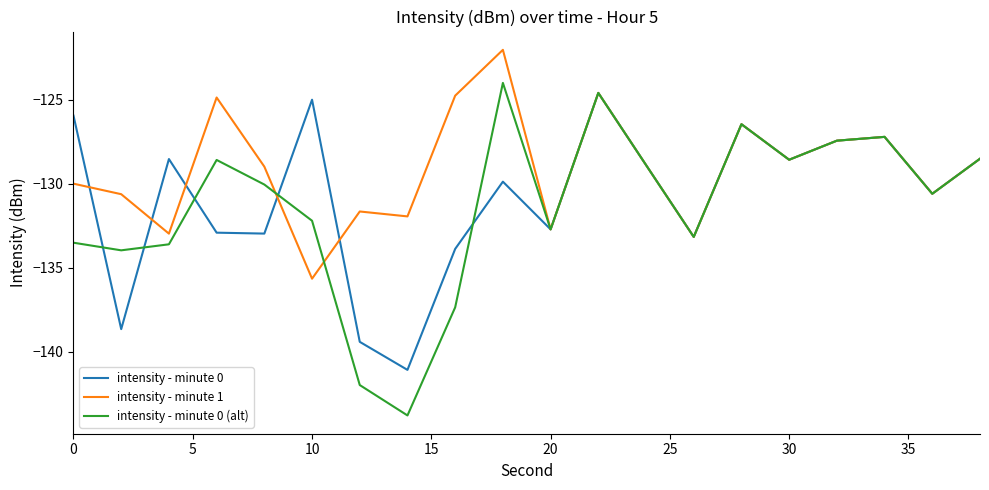

What is the lowest value of the intensity - minute 1 series?

-135.6